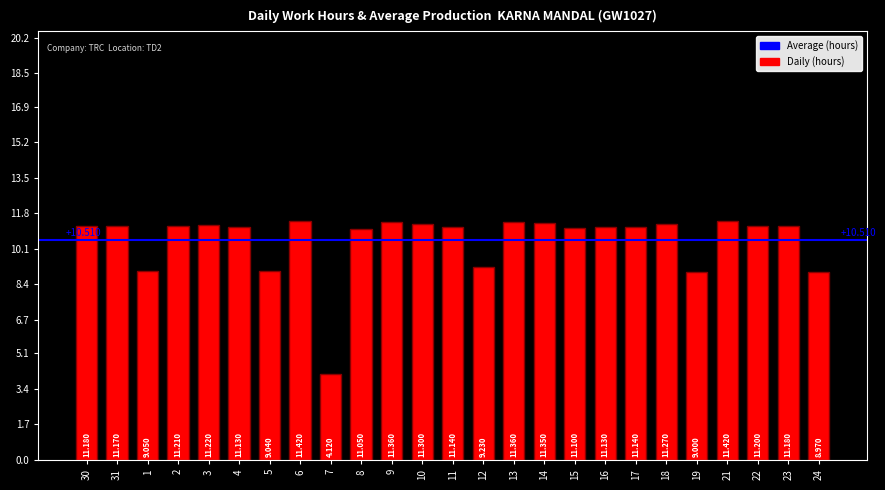

Approximately how many times larger is the value at 7 compared to 31?

0.4